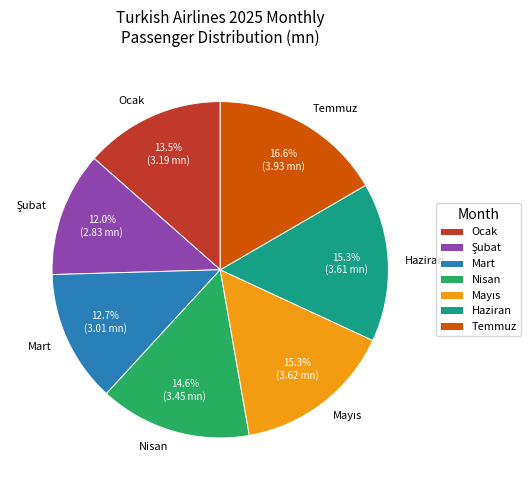

Which has a higher value, Nisan or Temmuz?

Temmuz